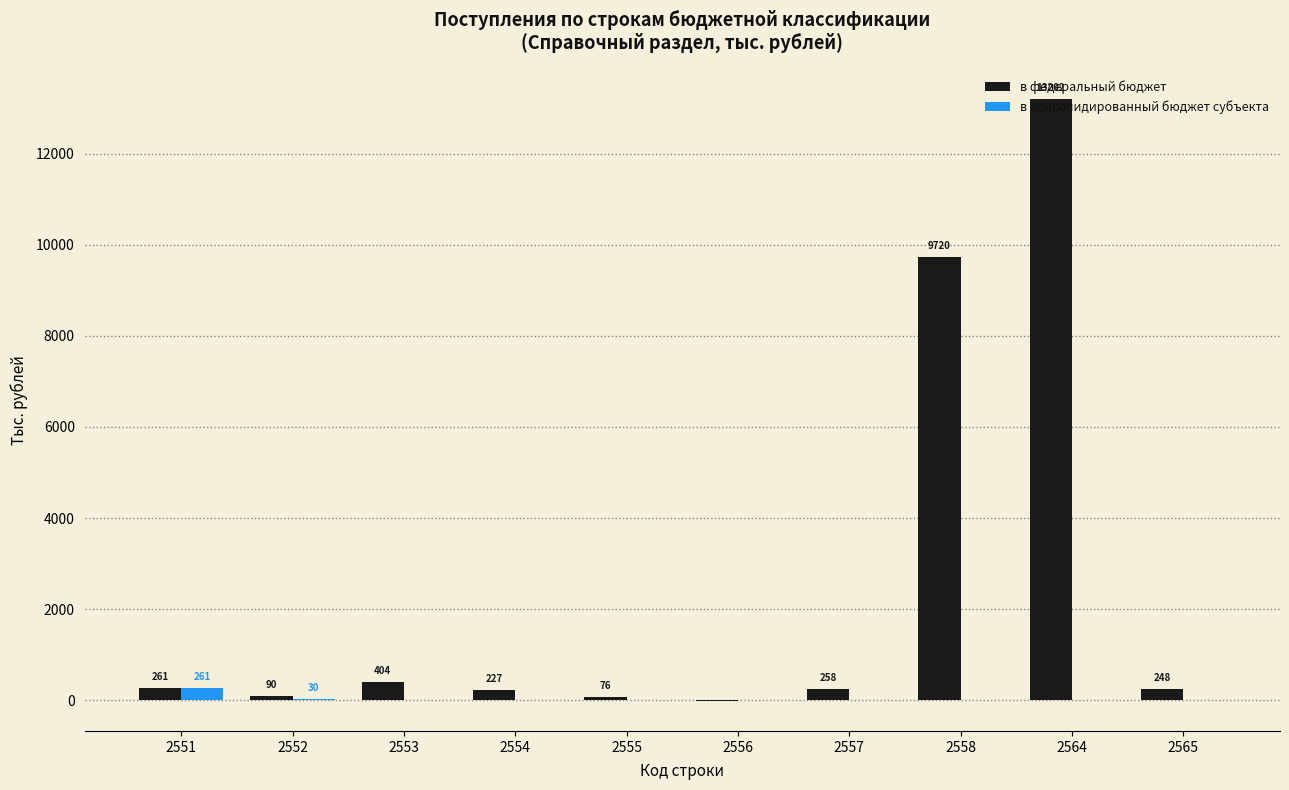

What is the sum of all в консолидированный бюджет субъекта values?

291